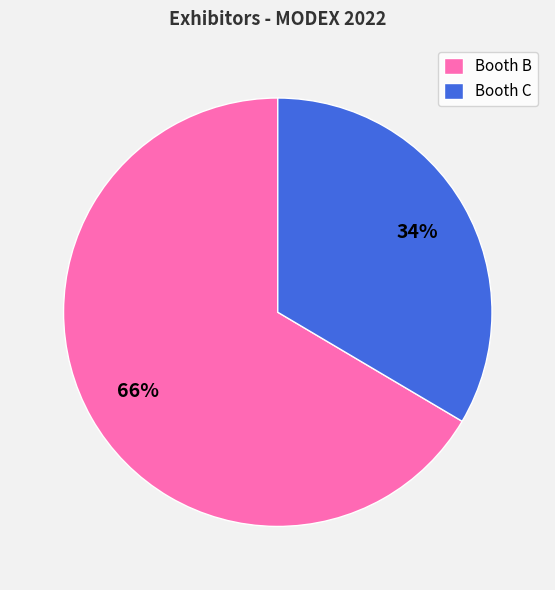

Do Booth C and Booth B together represent more than half of the pie?

Yes